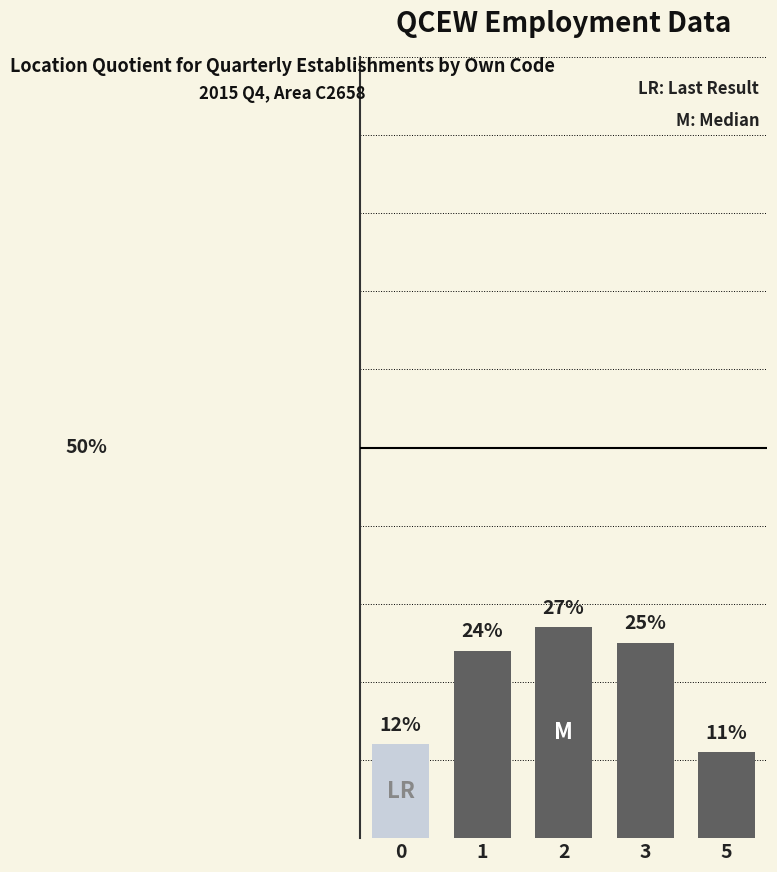

List the labels in order of value, largest first.

2, 3, 1, 0, 5